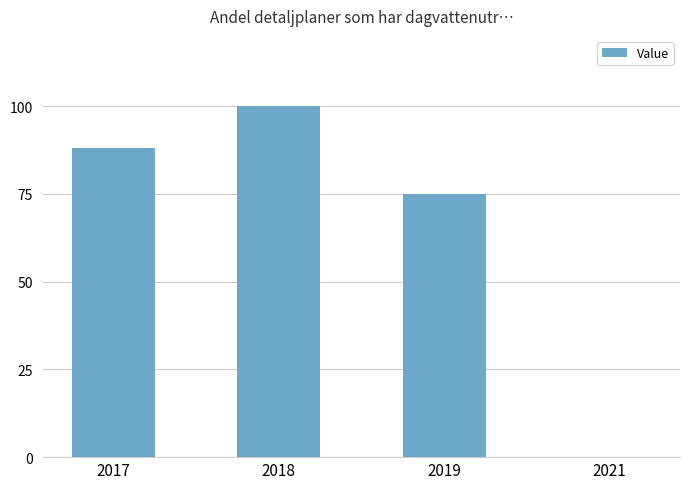

Are the bars horizontal?

No